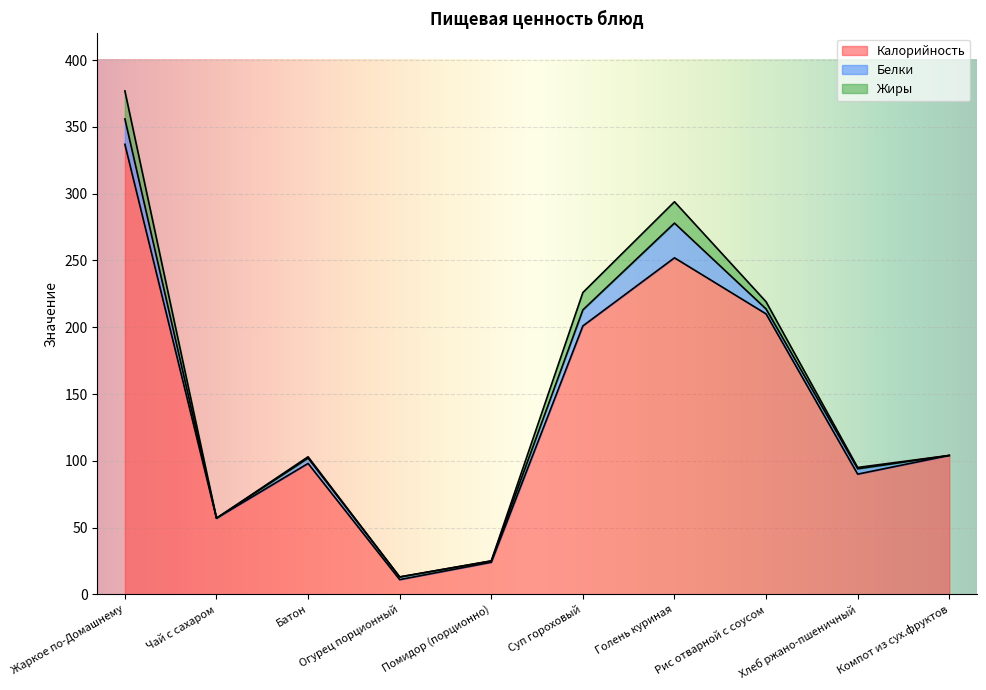

What is the label of the 2nd point from the left?

Чай с сахаром